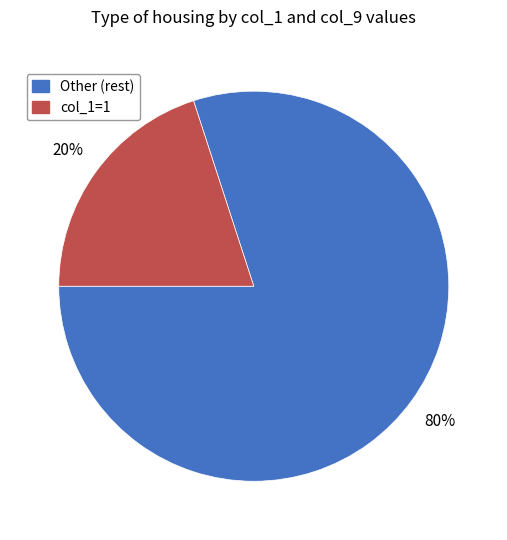

How many slices are in this pie chart?

2